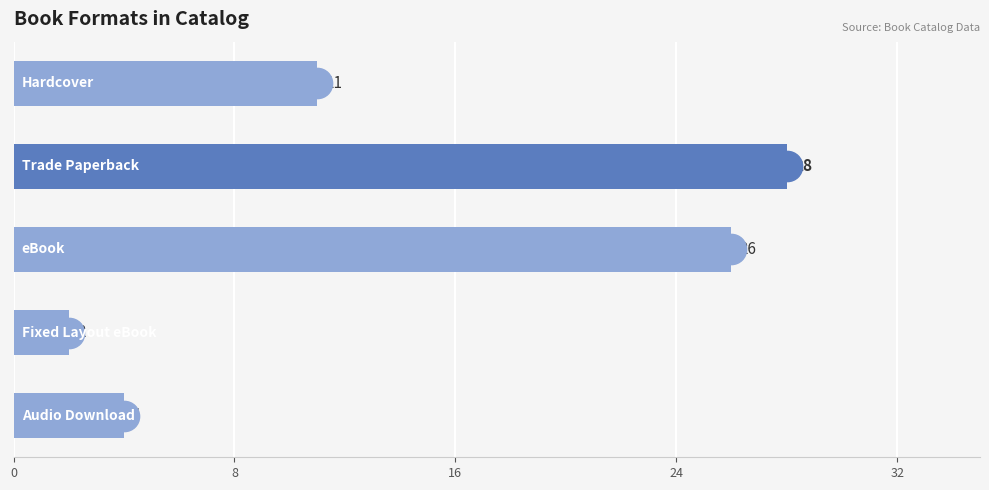

What is the difference between the maximum and minimum values?

26